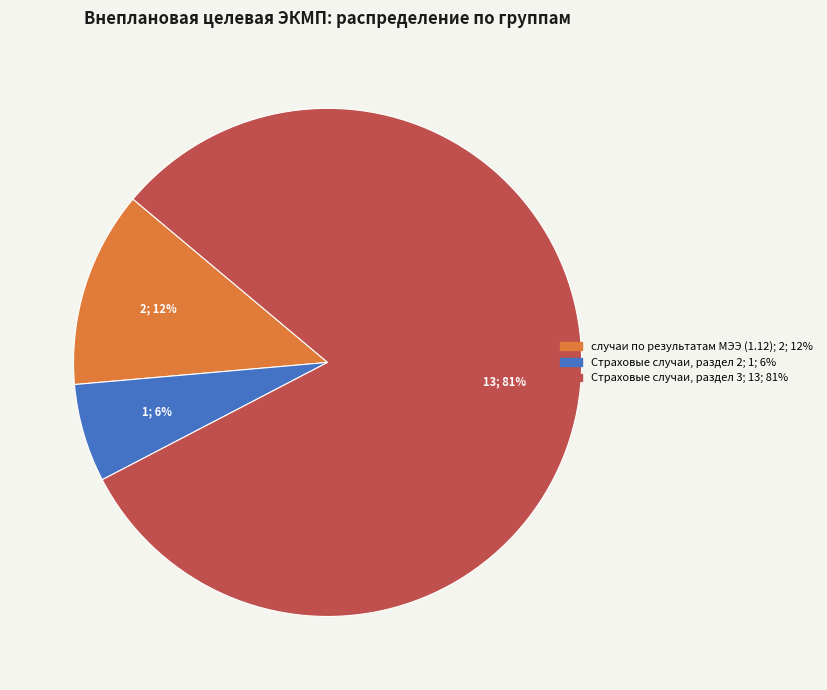

To the nearest percent, what is the average slice percentage?

33%